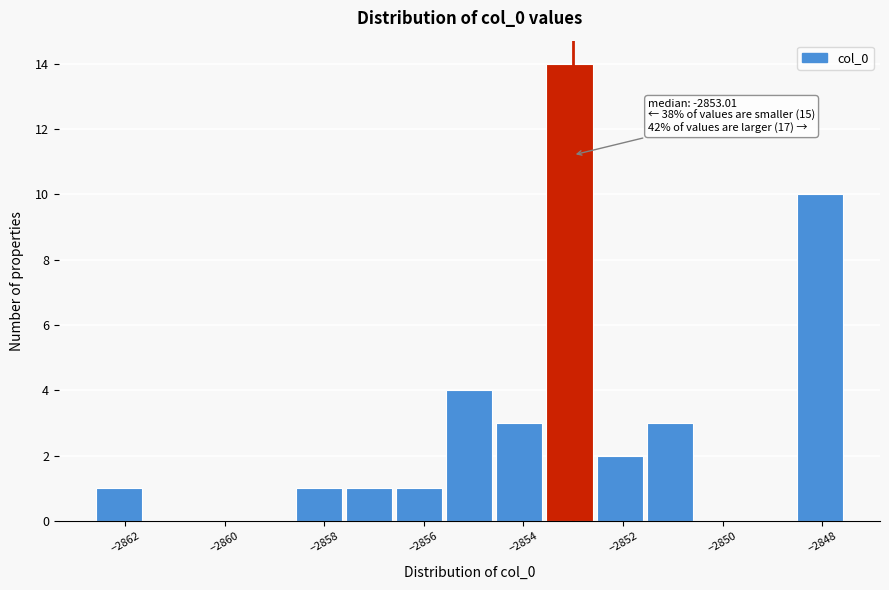

Over which range of the x-axis is the bar tallest?

-2853.6 to -2852.6